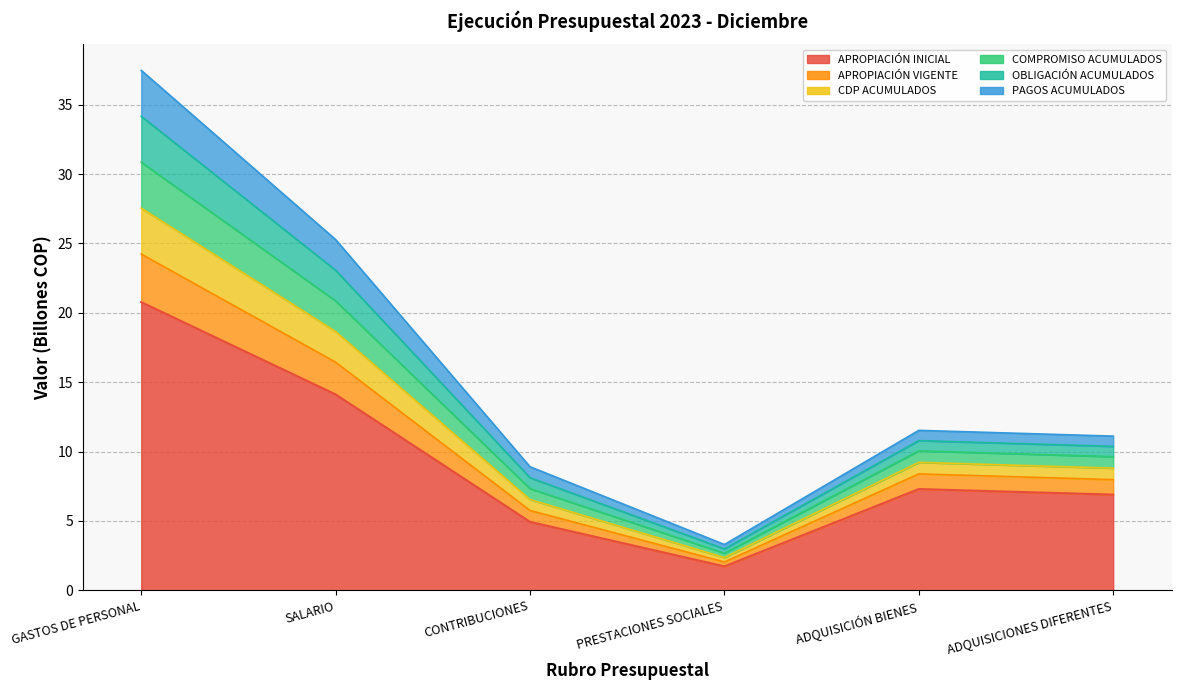

True or false: APROPIACIÓN INICIAL and CDP ACUMULADOS intersect in this chart.

False